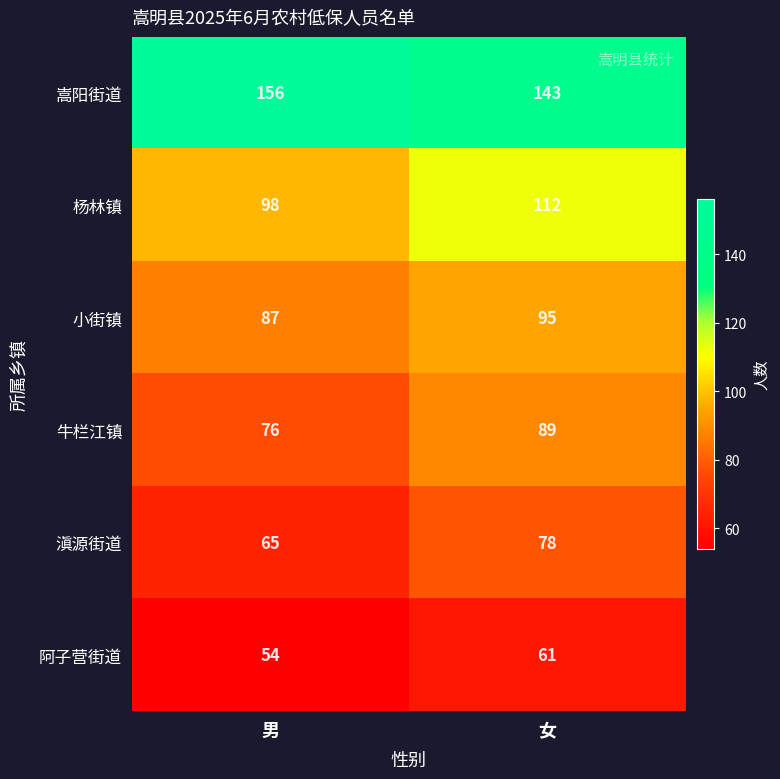

Is it true that 嵩阳街道 equals 90 at 女?

False